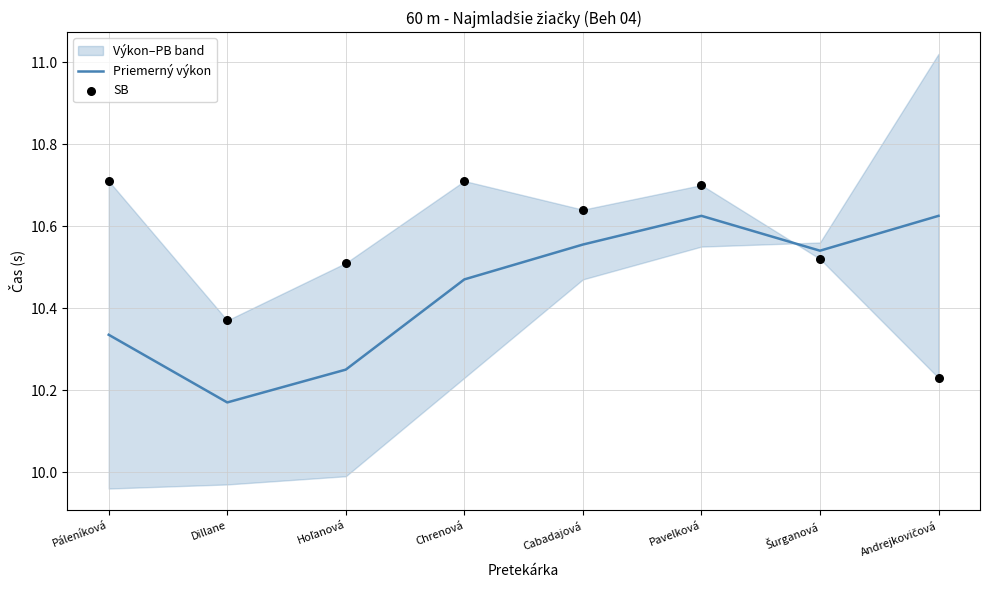

Is it true that Priemerný výkon equals 4.3 at Chrenová?

False